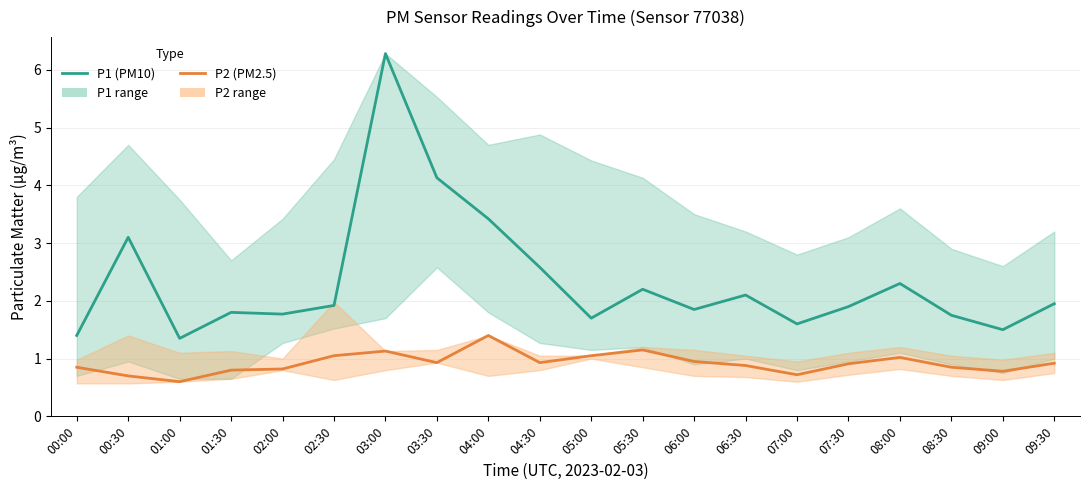

Rank the series by their average value, from lowest to highest.

P2 (PM2.5), P1 (PM10)